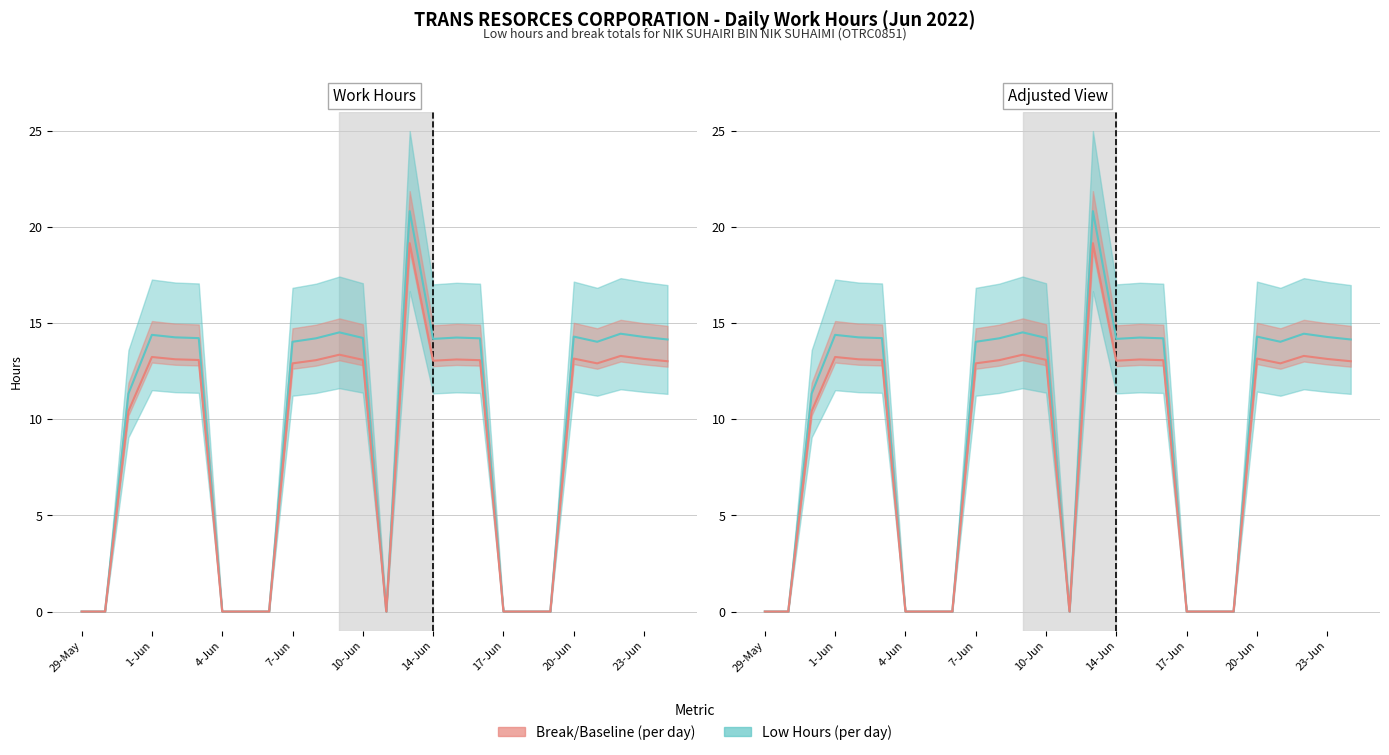

True or false: Break/Other and Low (hours) intersect in this chart.

False